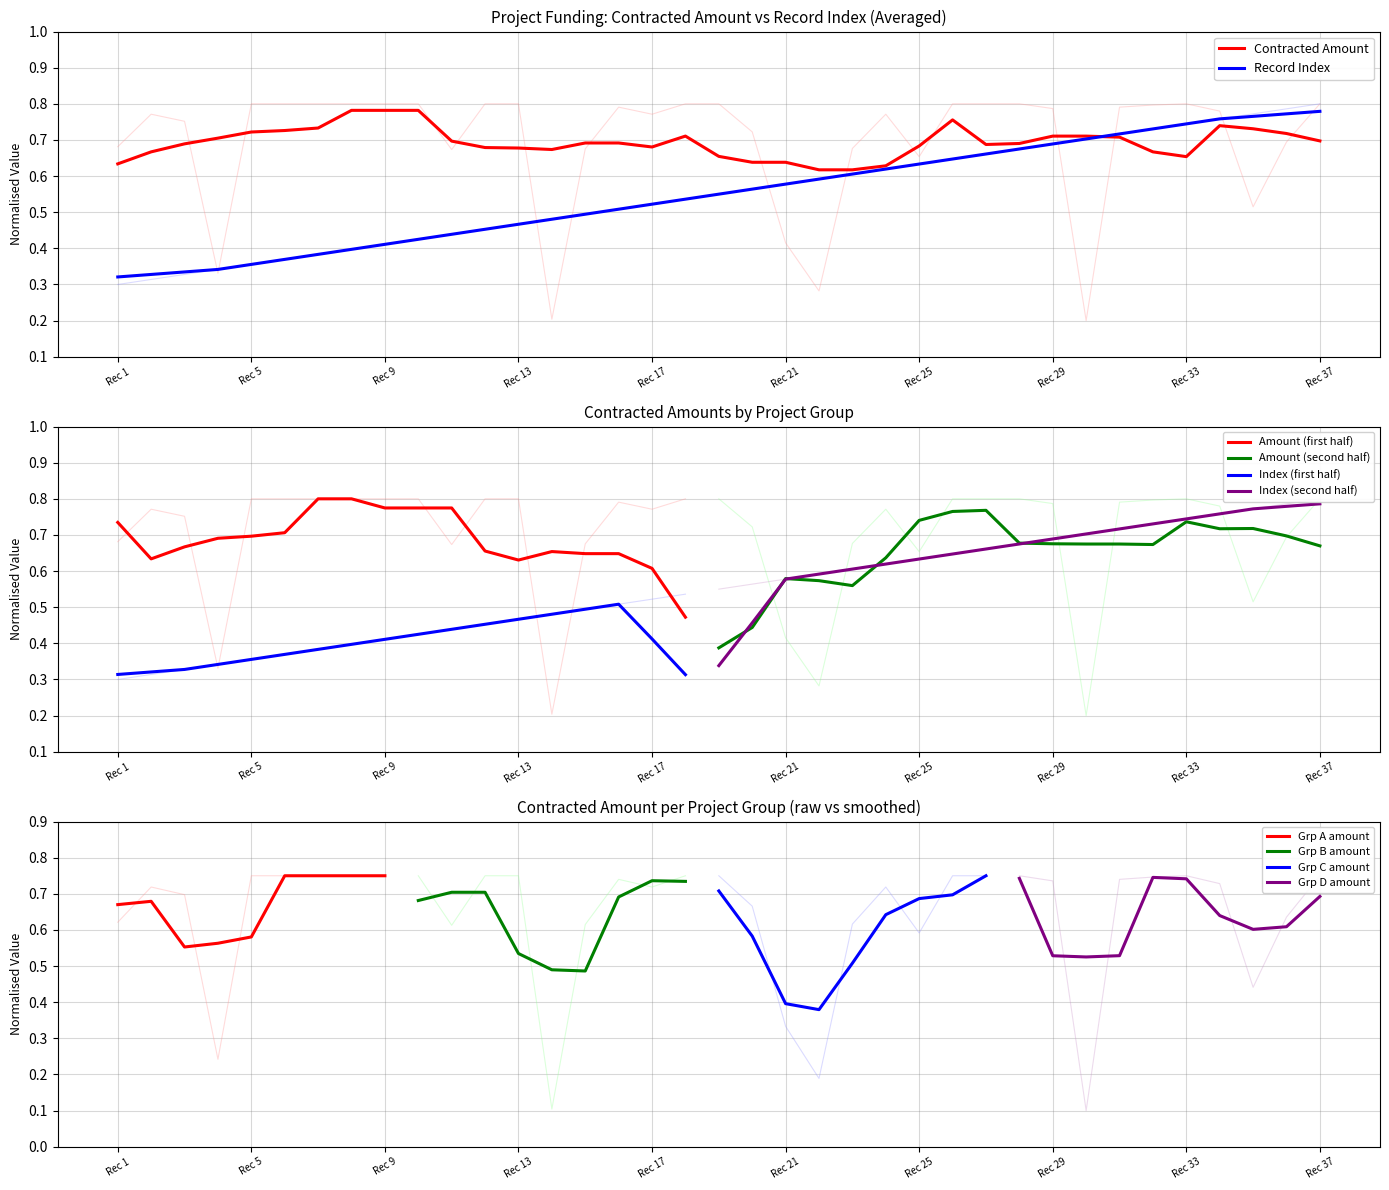

True or false: Amount (first half) and Index (first half) intersect in this chart.

False